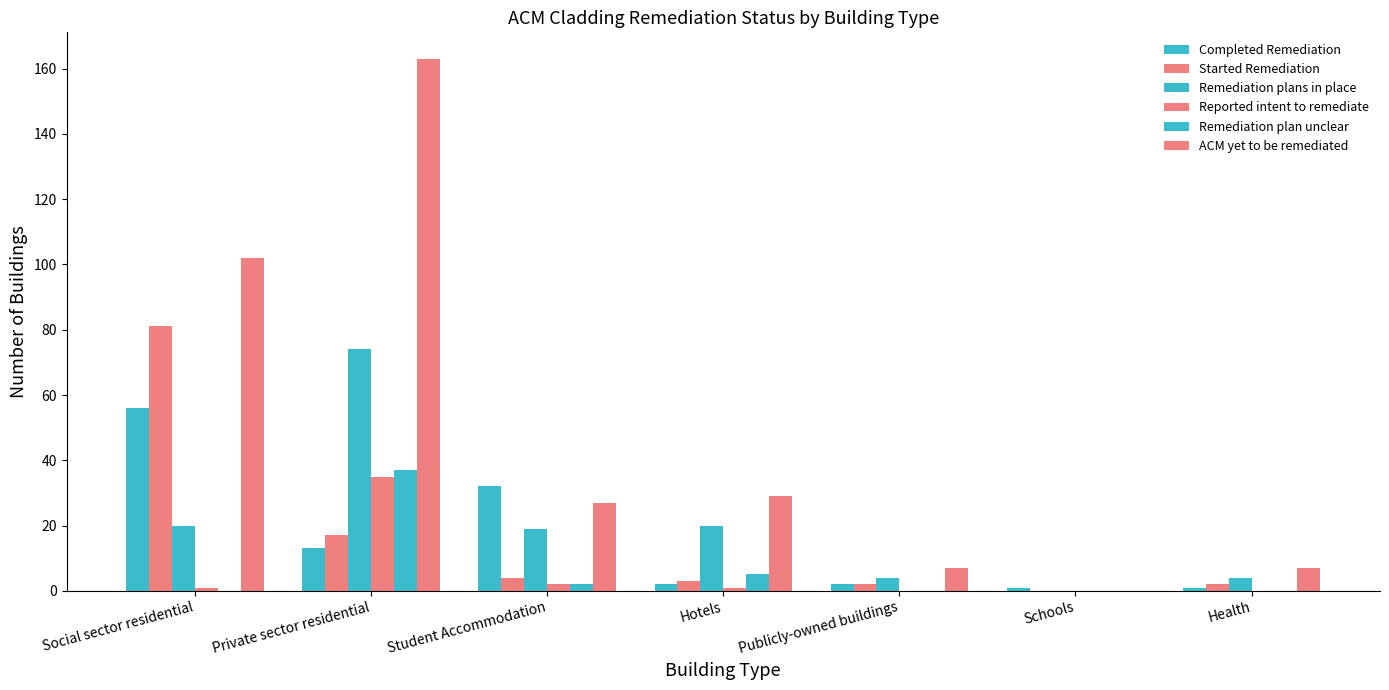

What is the difference between the highest and lowest values at Social sector residential?

102